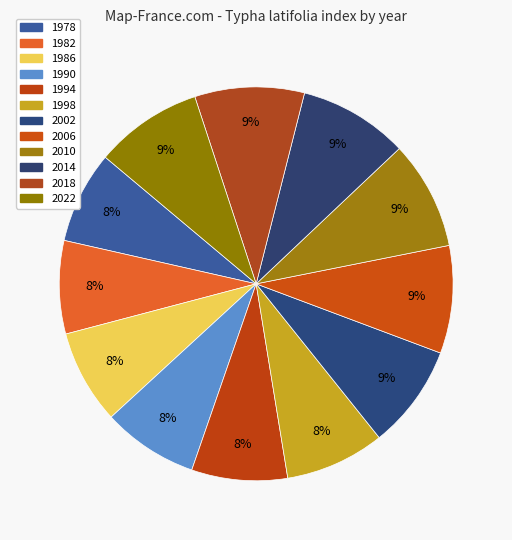

Does any single category account for the majority?

No